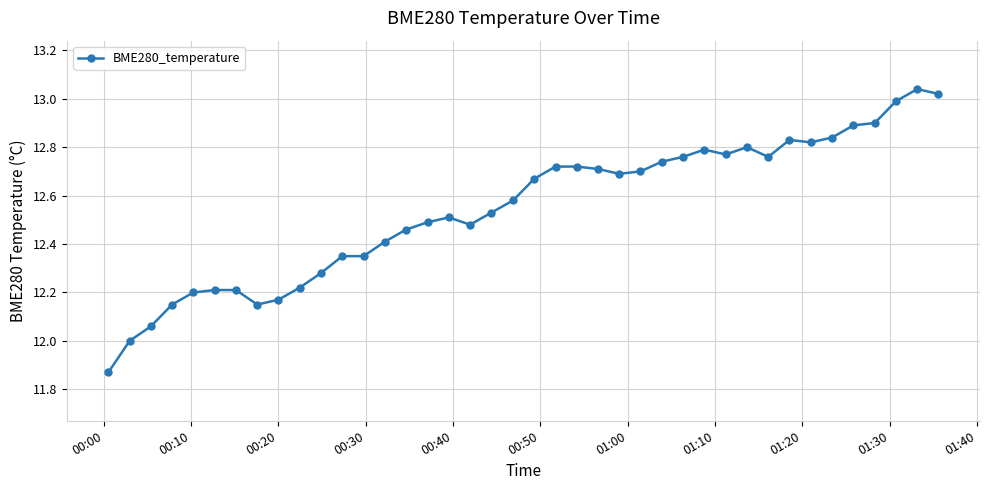

True or false: the data has more than 1 interior local peaks.

True